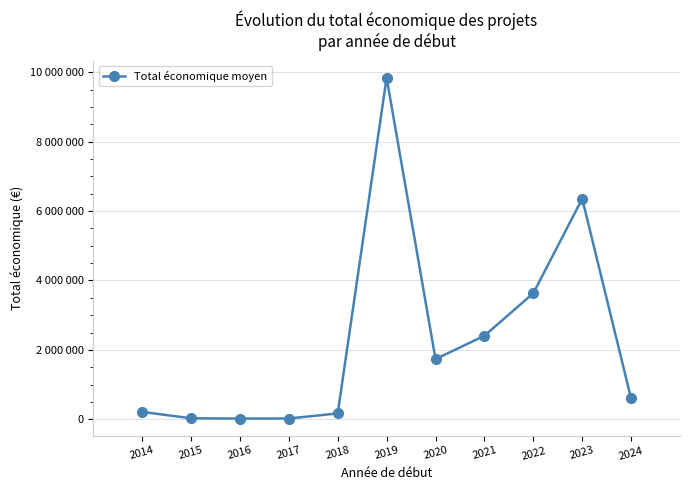

True or false: the data shows 598609 at 2024.

True